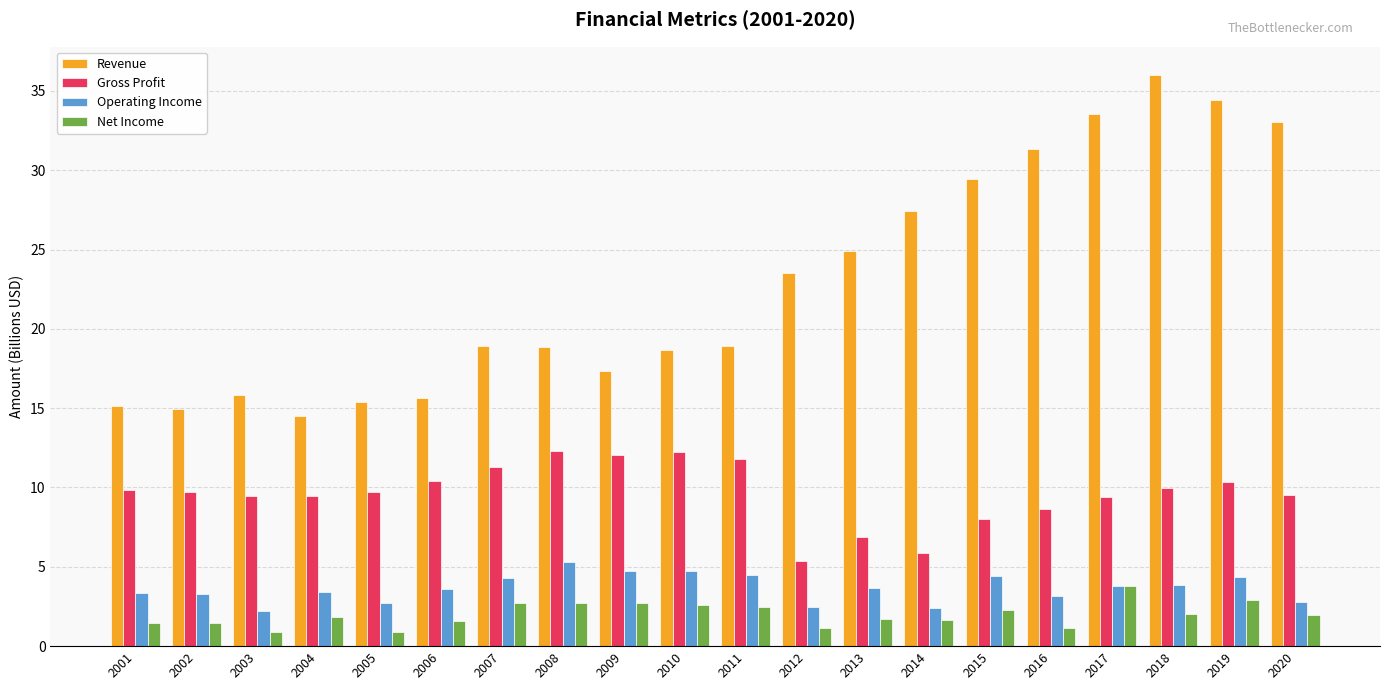

What is the maximum value shown in the chart?

36.0